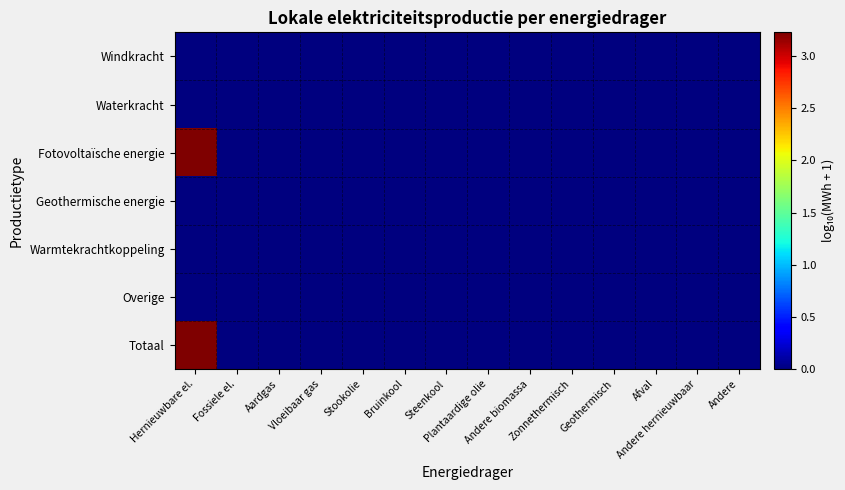

Between Stookolie and Steenkool, which is larger?

Stookolie